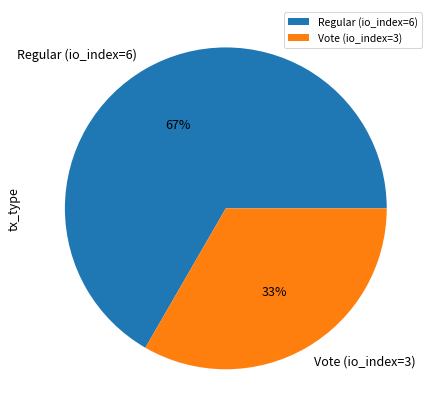

To the nearest percent, what is the combined percentage of Vote (io_index=3) and Regular (io_index=6)?

100%